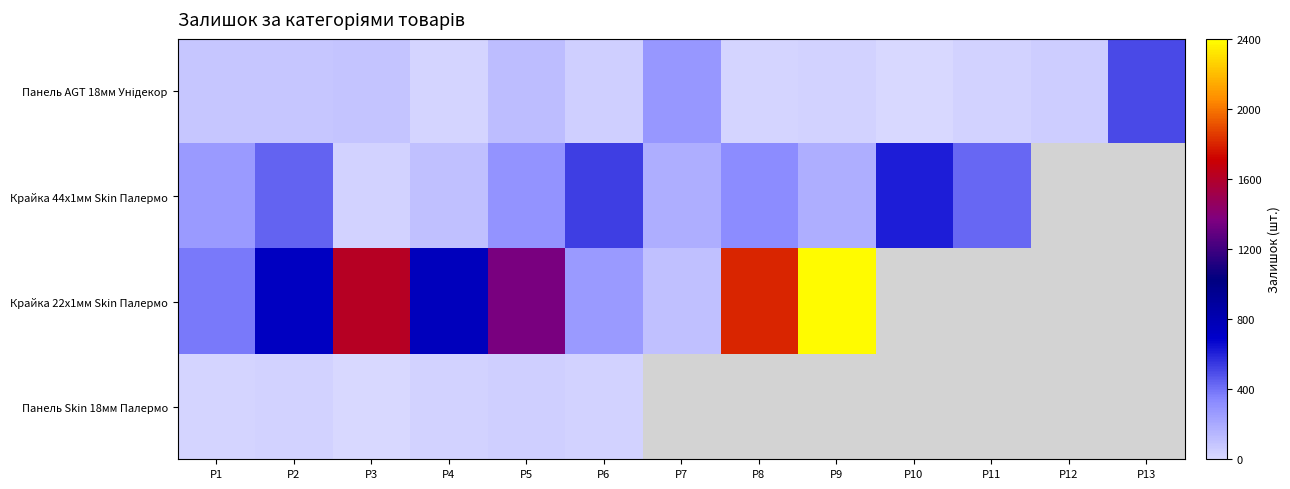

How many categories are shown in the chart?

13